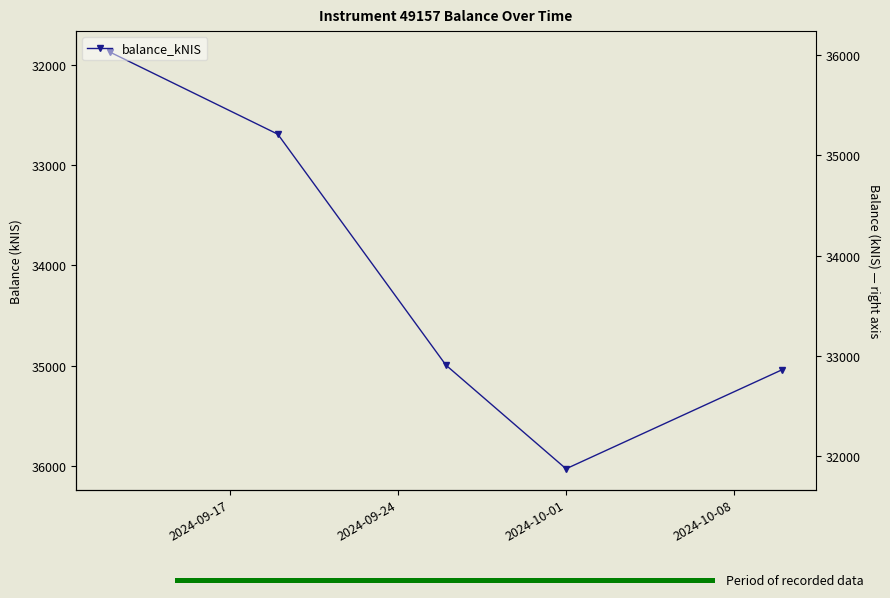

Between 2024-09-17 and 2024-10-08, which is larger?

2024-10-08